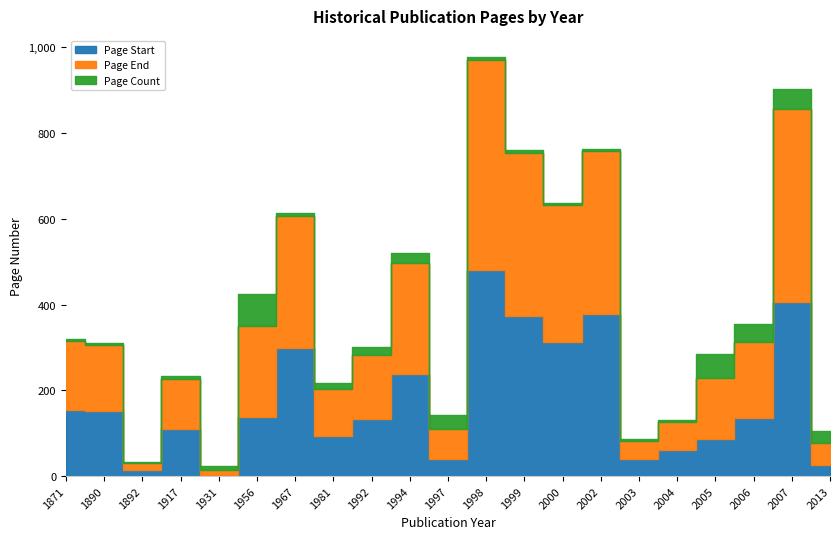

Which series has the largest total across all categories?

Page End